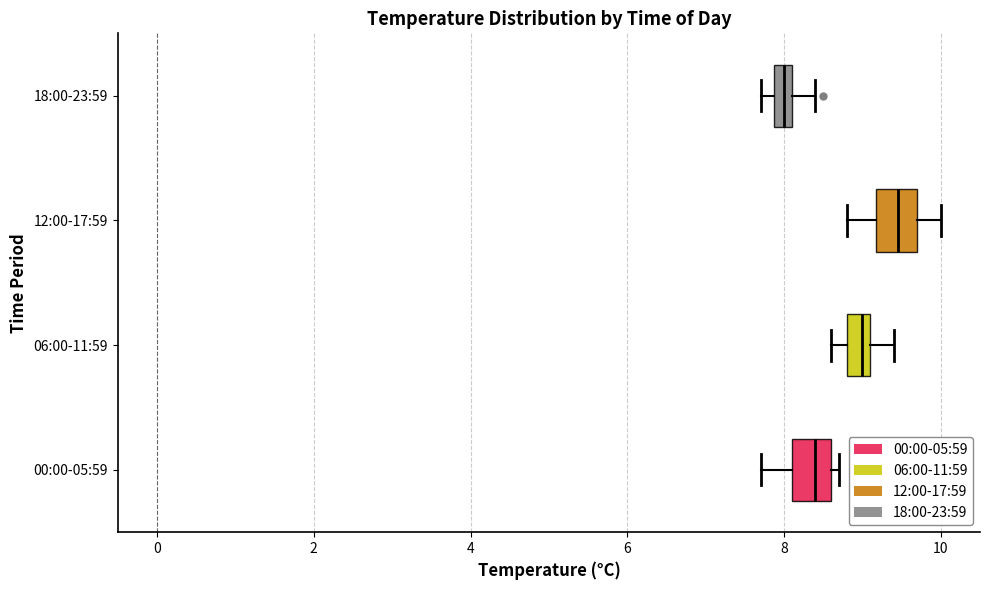

Which box has the furthest to the right median line?

12:00-17:59